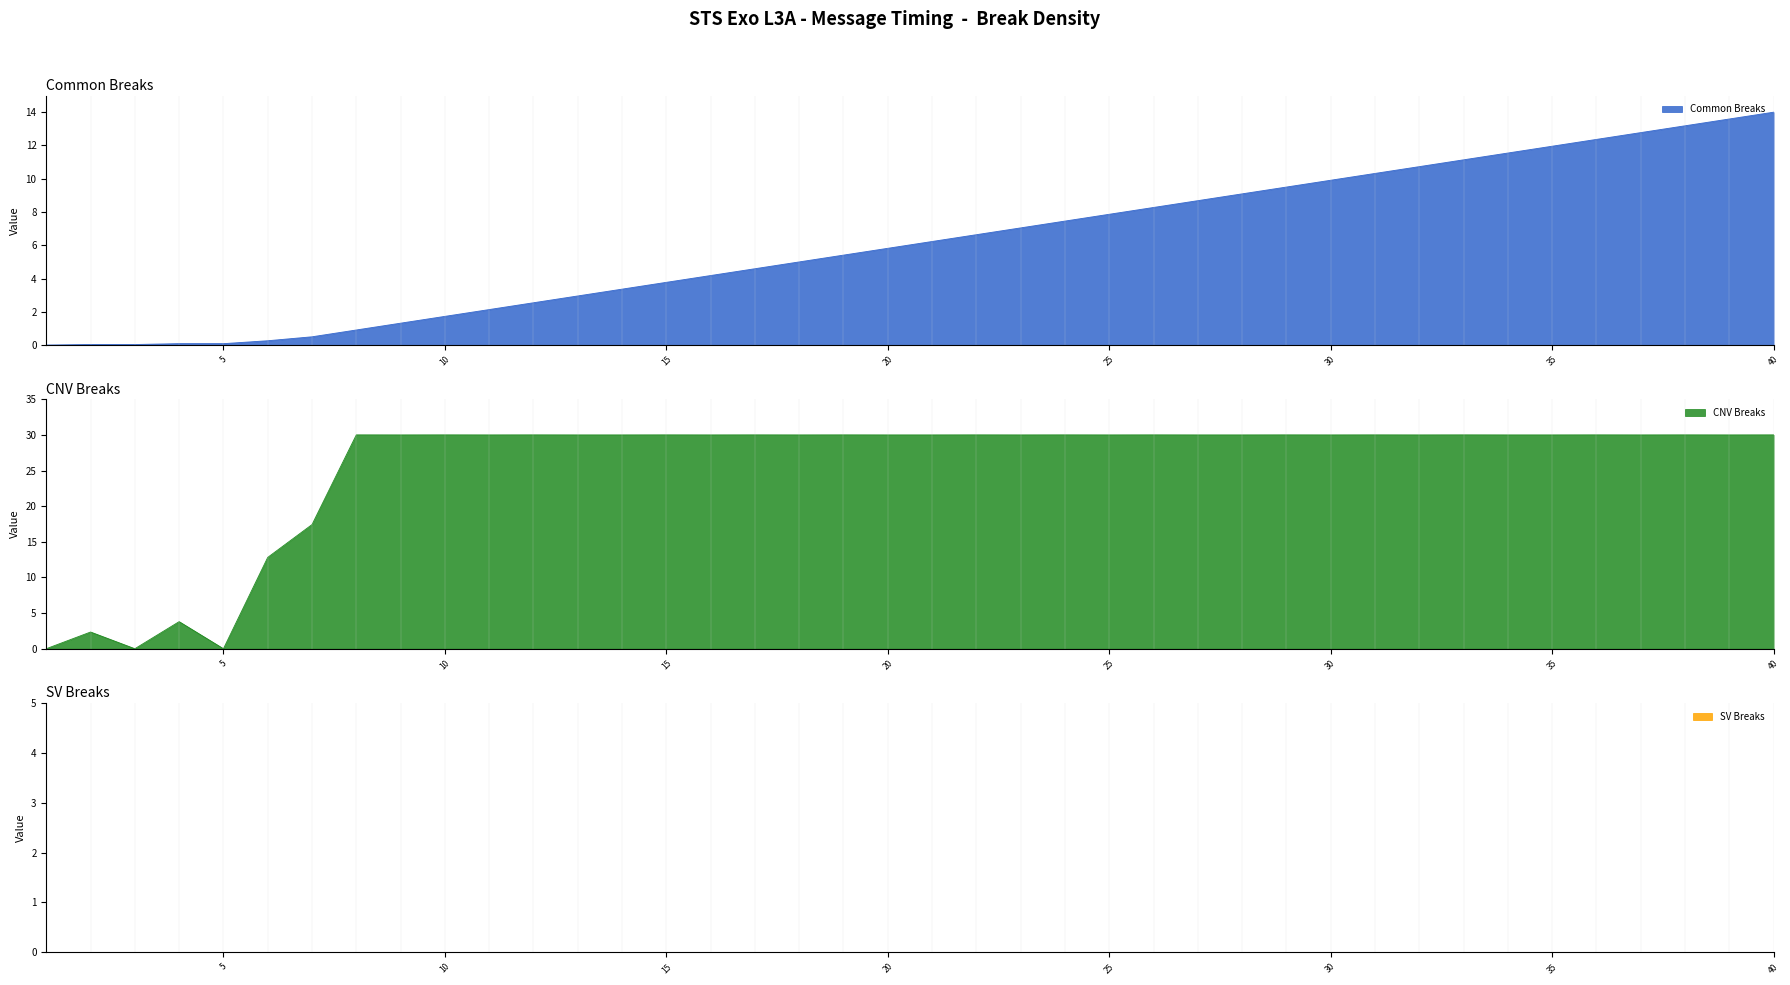

Where does the data first go above 6?

21